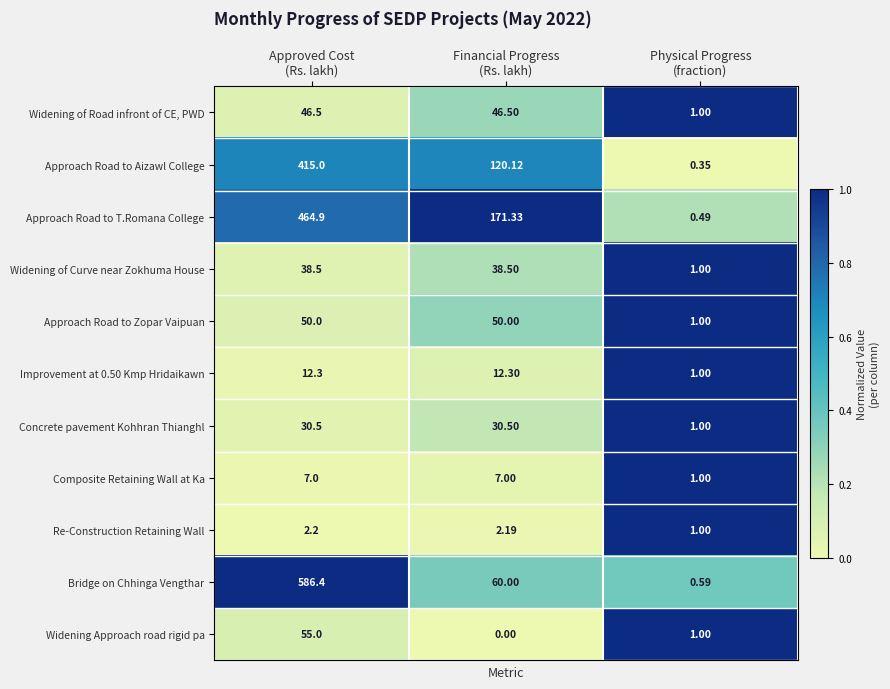

Which series has the widest spread of values?

Bridge on Chhinga Vengthar